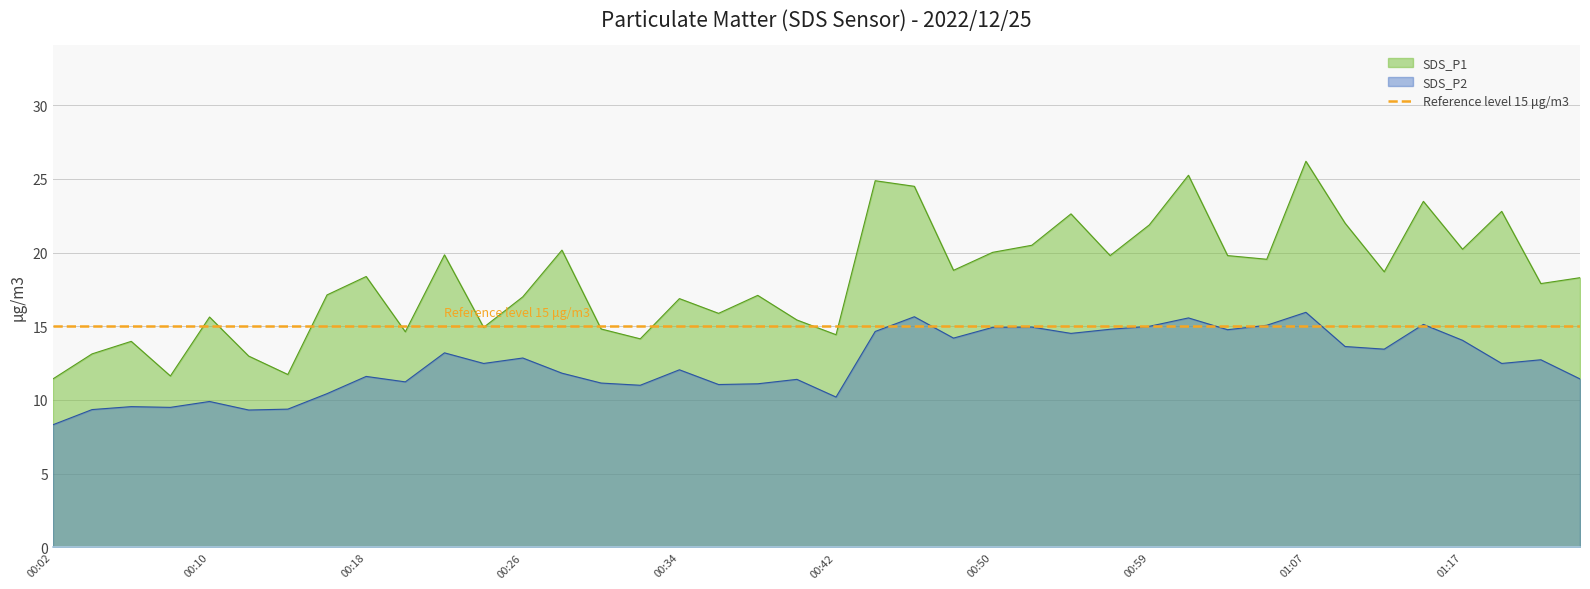

Where is the first local maximum for SDS_P2?

00:06